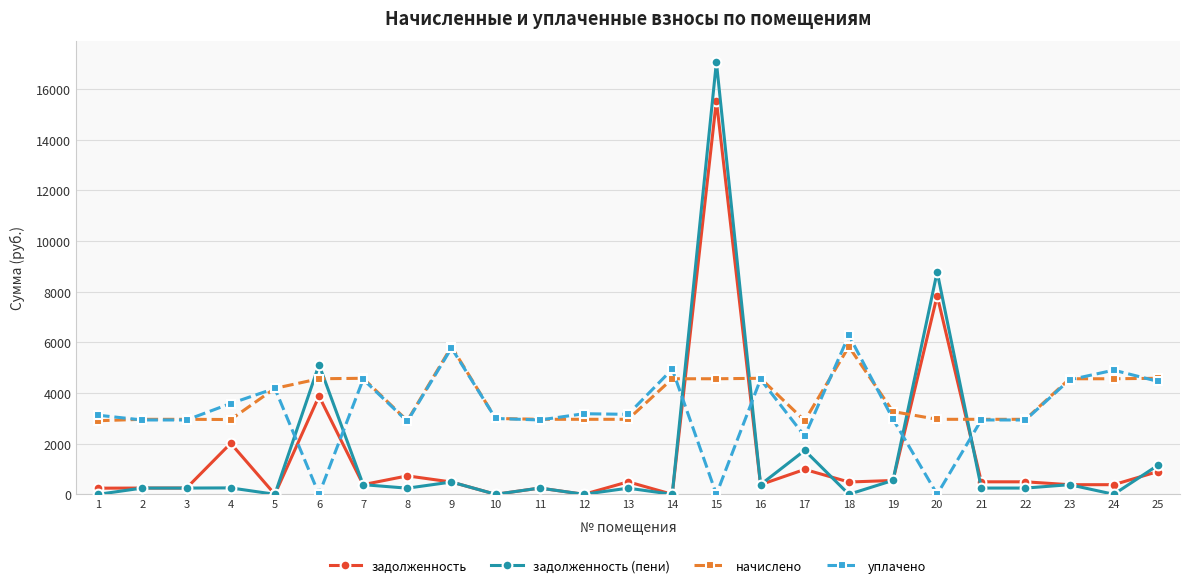

Is it true that начислено equals 2905.1 at 1?

True